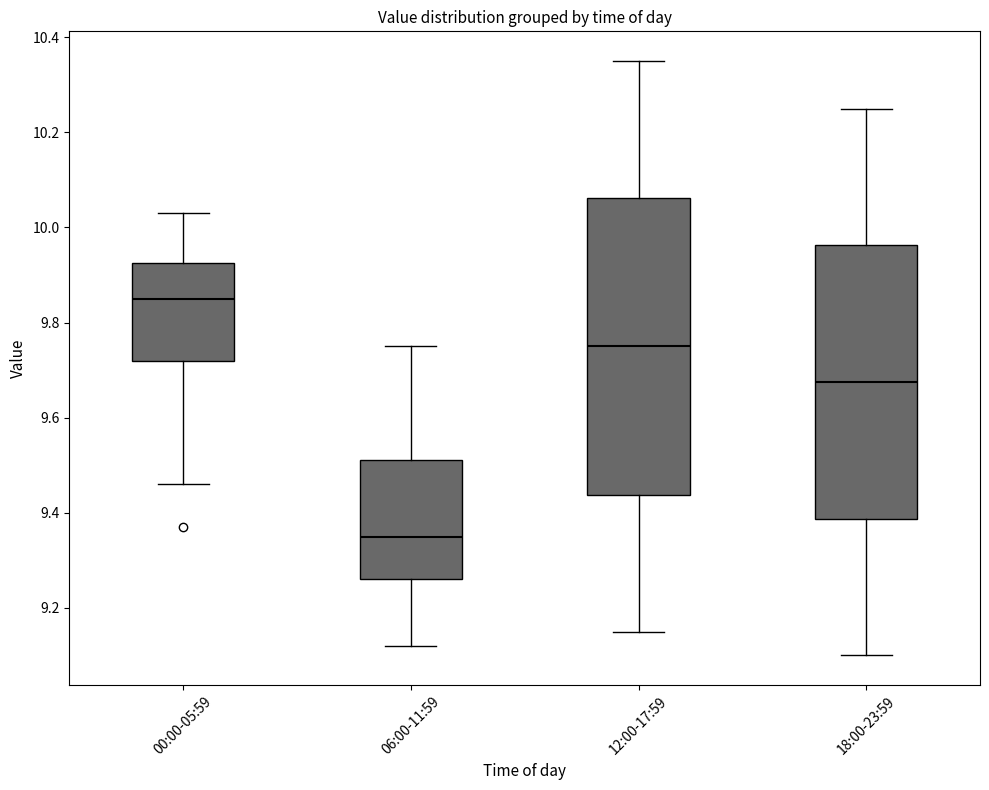

Comparing the boxes themselves (not the whiskers), which one is the tallest?

12:00-17:59